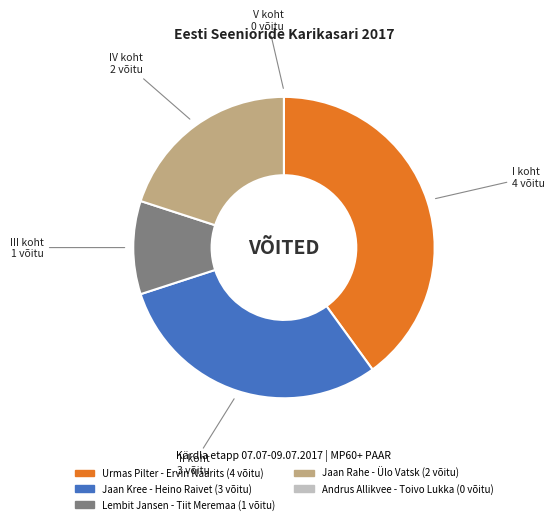

Which category has the biggest portion of the pie?

Urmas Pilter - Ervin Naarits